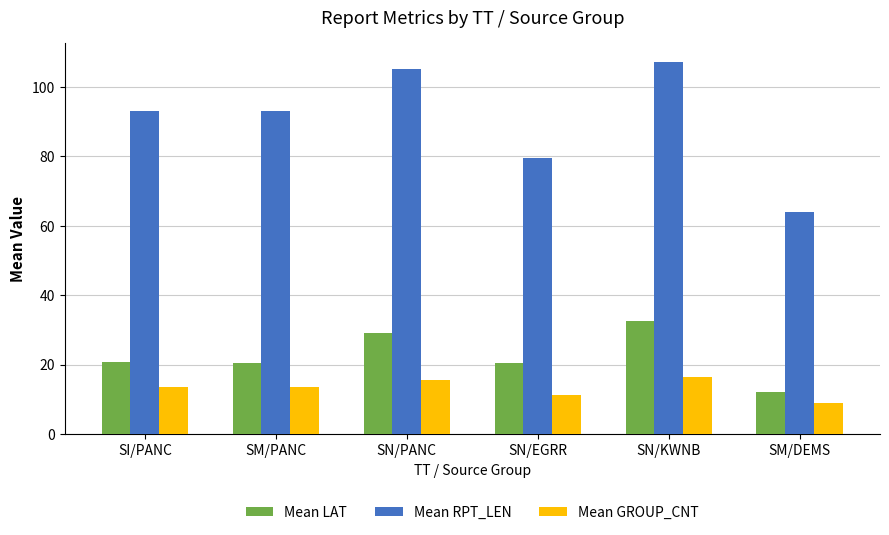

What is the difference between the highest and lowest values at SN/KWNB?

90.7